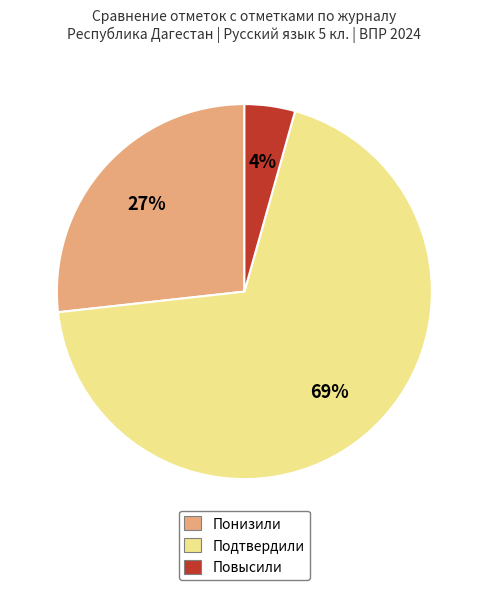

Which category has the smallest portion of the pie?

Повысили